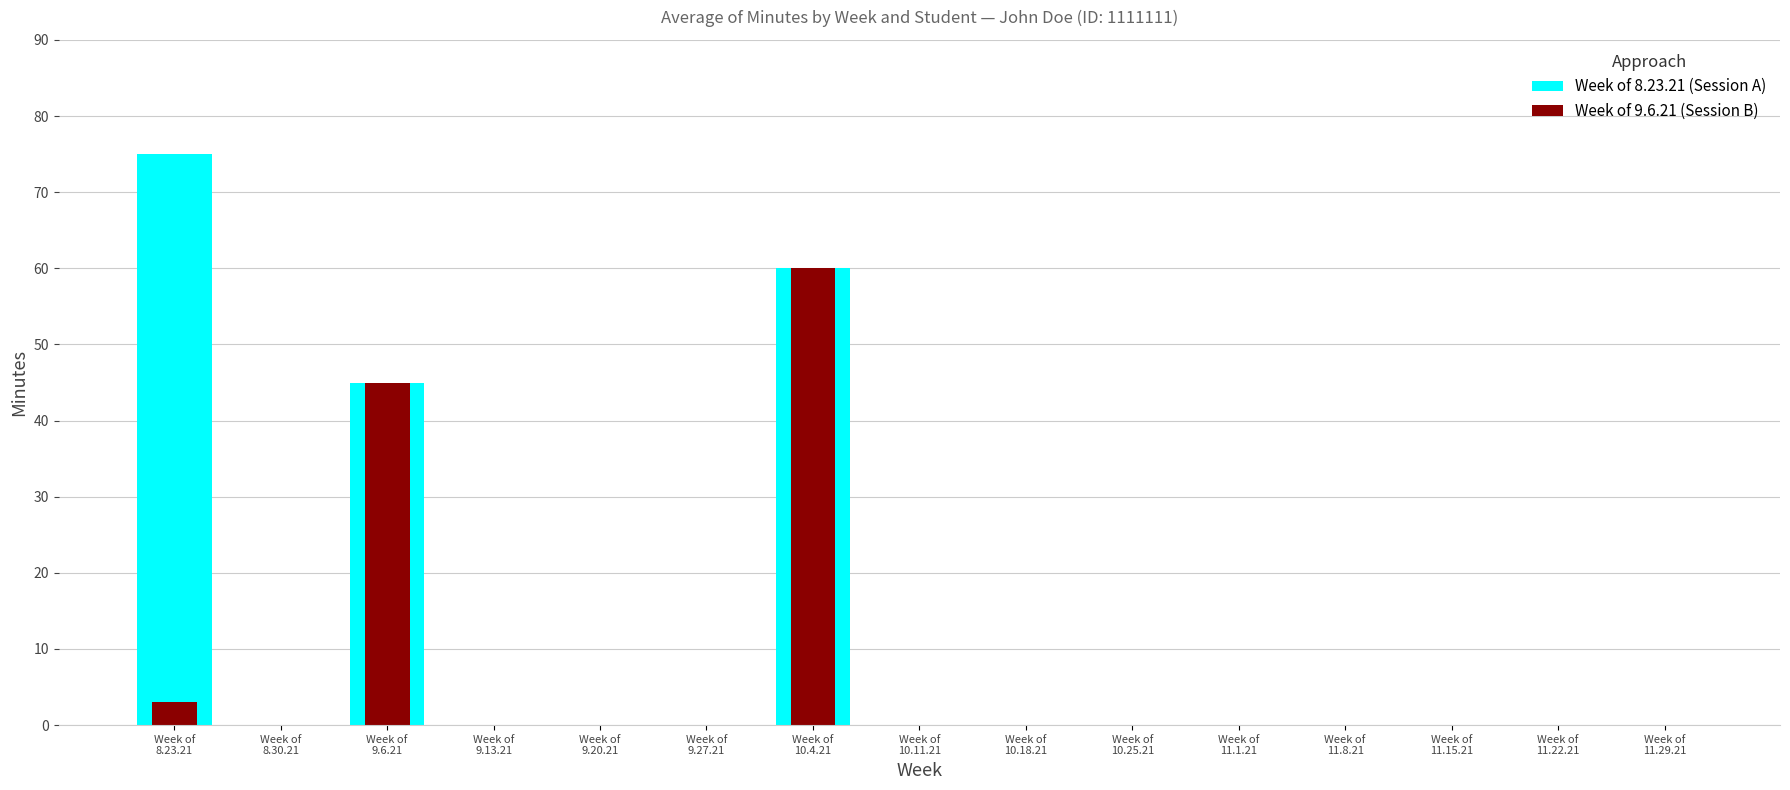

What is the sum of all Week of 9.6.21 (Session B) values?

108